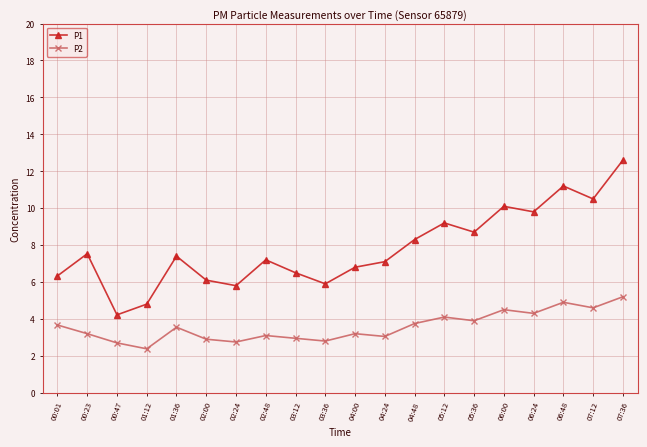

How many lines are shown in the chart?

2